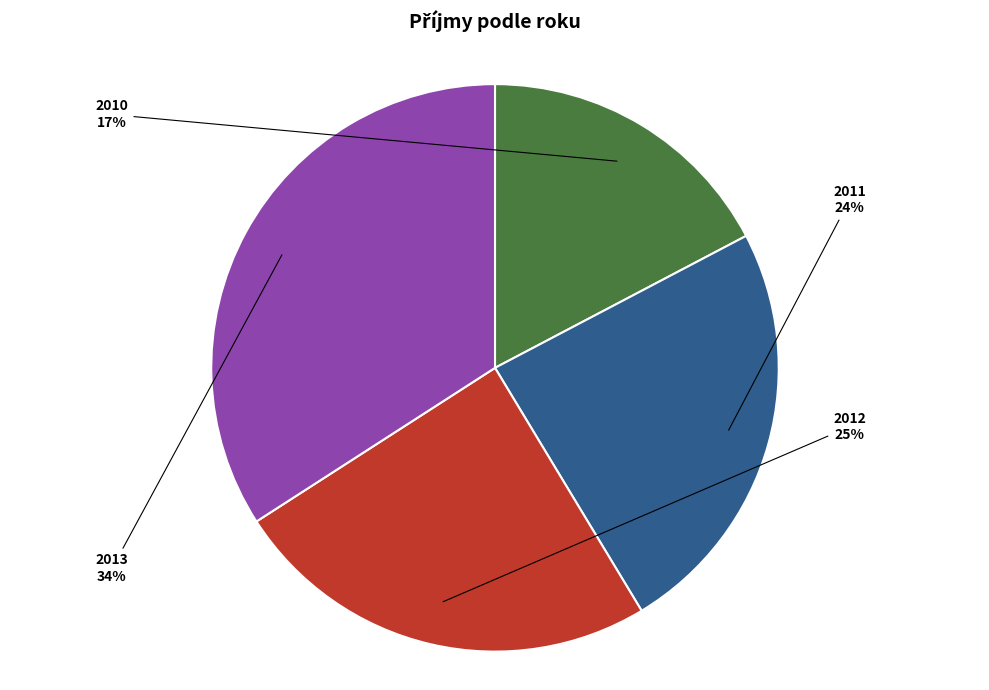

Between 2013 and 2012, which is larger?

2013